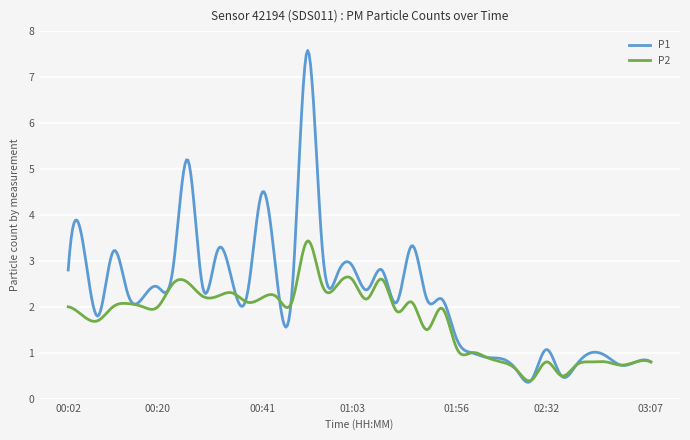

Which series has the largest range (max minus min)?

P1